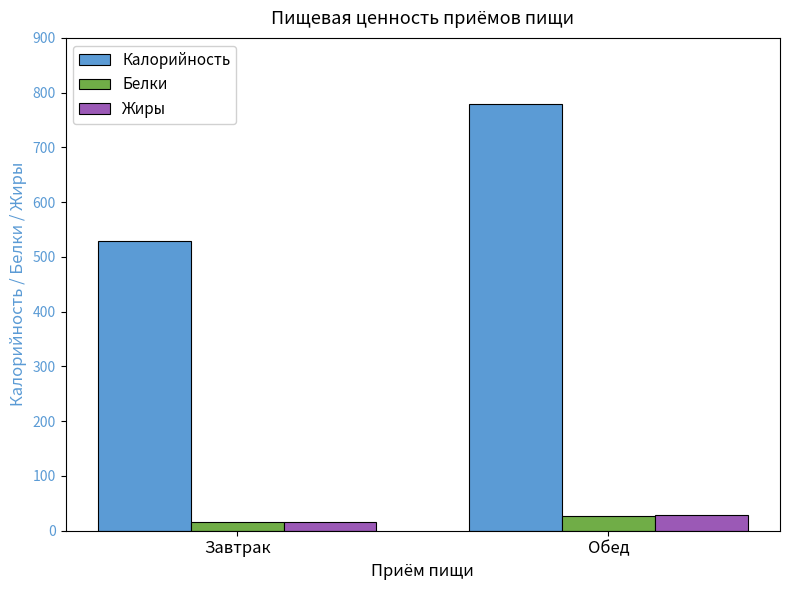

True or false: Калорийность has a value of 529 at Завтрак.

True